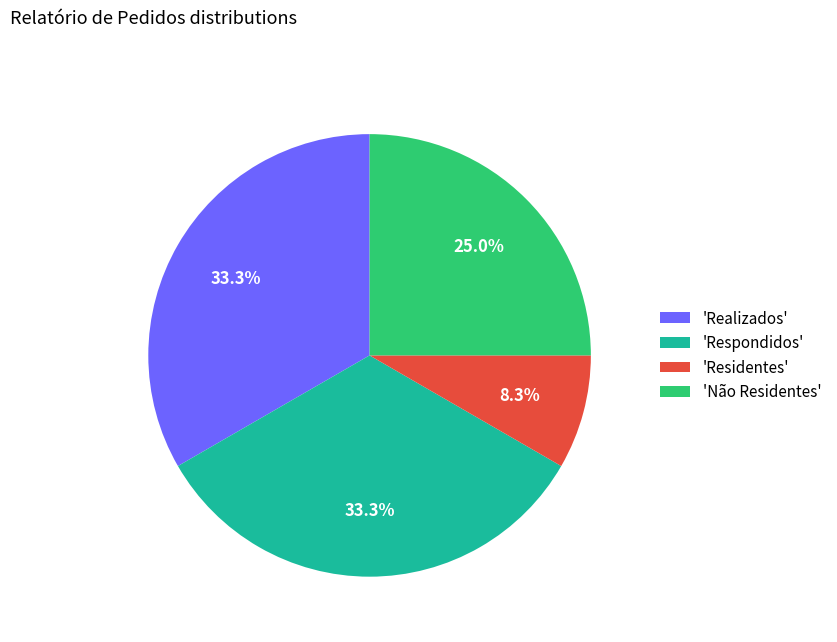

Approximately how many times larger is the value at 'Realizados' compared to 'Residentes'?

4.0